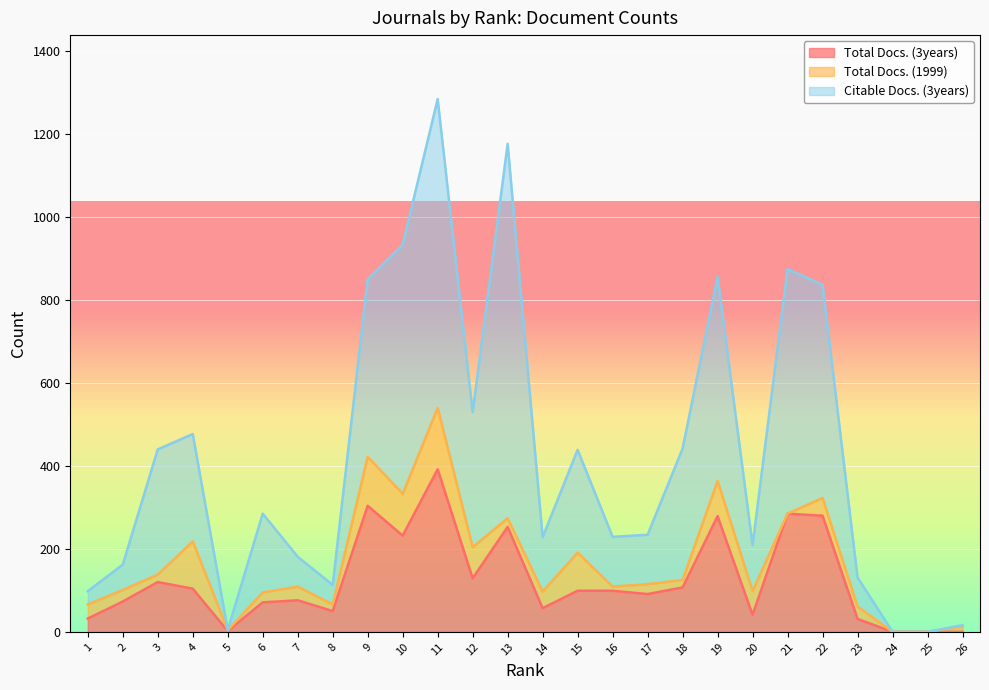

What is the difference between the highest and lowest values at 13?

924